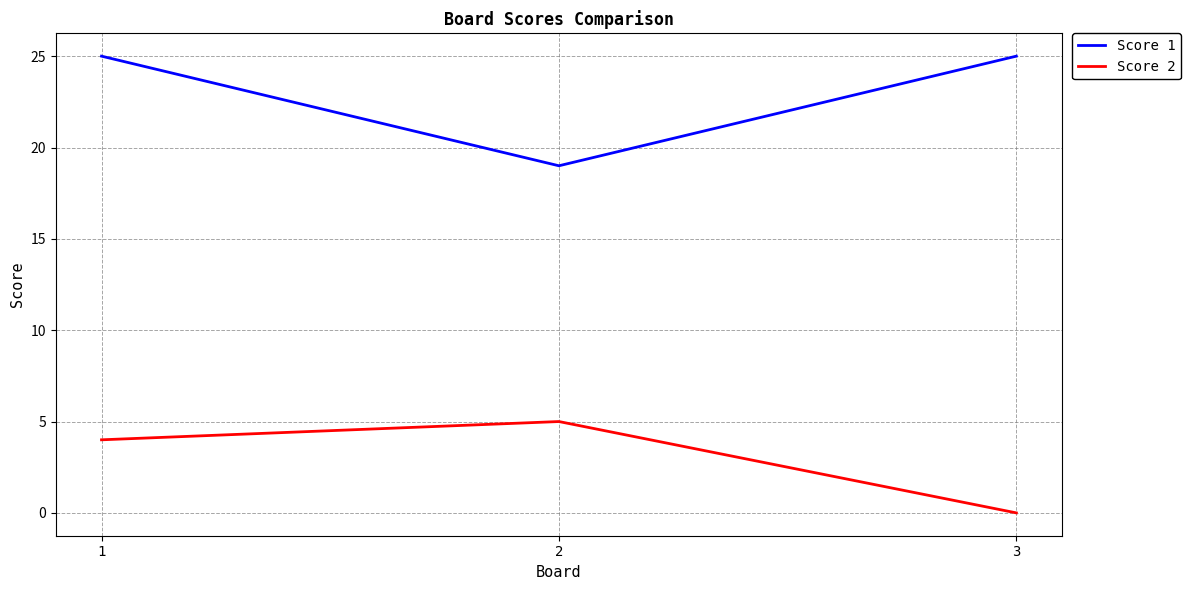

What is the greatest value displayed?

25